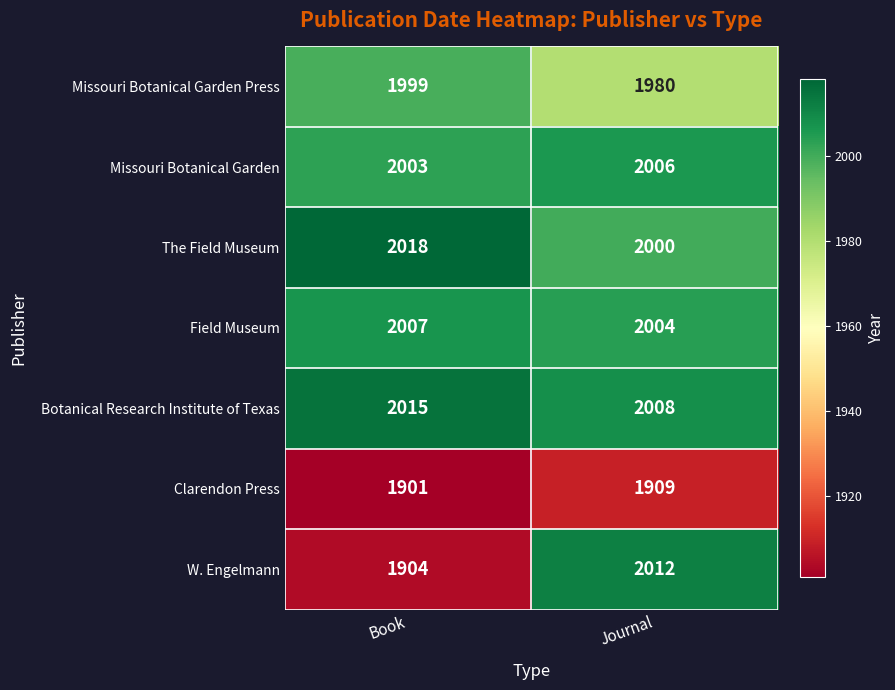

Reading right to left, transcribe all the data shown in this chart.

Missouri Botanical Garden Press: Journal=1980	Book=1999
Missouri Botanical Garden: Journal=2006	Book=2003
The Field Museum: Journal=2000	Book=2018
Field Museum: Journal=2004	Book=2007
Botanical Research Institute of Texas: Journal=2008	Book=2015
Clarendon Press: Journal=1909	Book=1901
W. Engelmann: Journal=2012	Book=1904